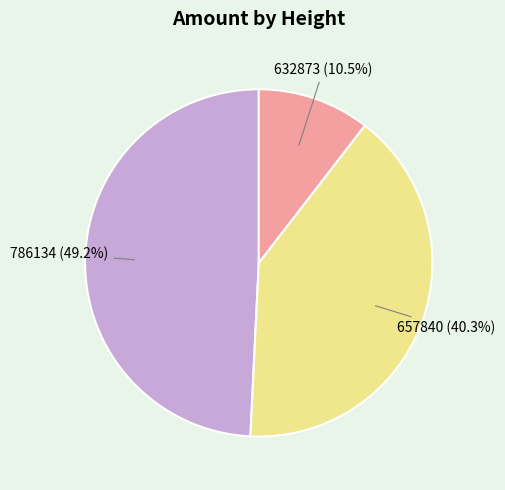

Between 786134 and 657840, which is larger?

786134